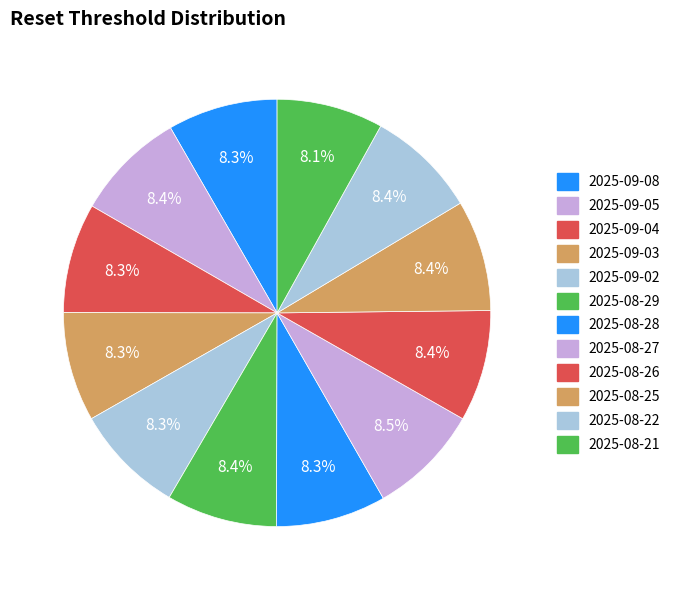

What percentage is NOT represented by 2025-08-26?

91.6%